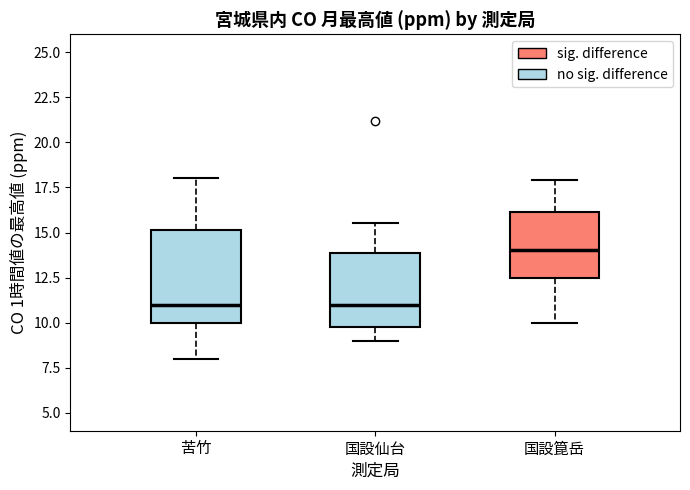

Reading left to right, transcribe this box plot: for each box, give where its median line is, the range the box spans, and where its two whiskers end, as read against the y-axis. The values are not printed on the chart, so give them approximately, as read against the axis.

苦竹: median 11.0, box 10.0 to 15.0, whiskers 8.0 to 18.0
国設仙台: median 11.0, box 10.0 to 14.0, whiskers 9.0 to 15.5
国設箟岳: median 14.0, box 12.5 to 16.0, whiskers 10.0 to 18.0